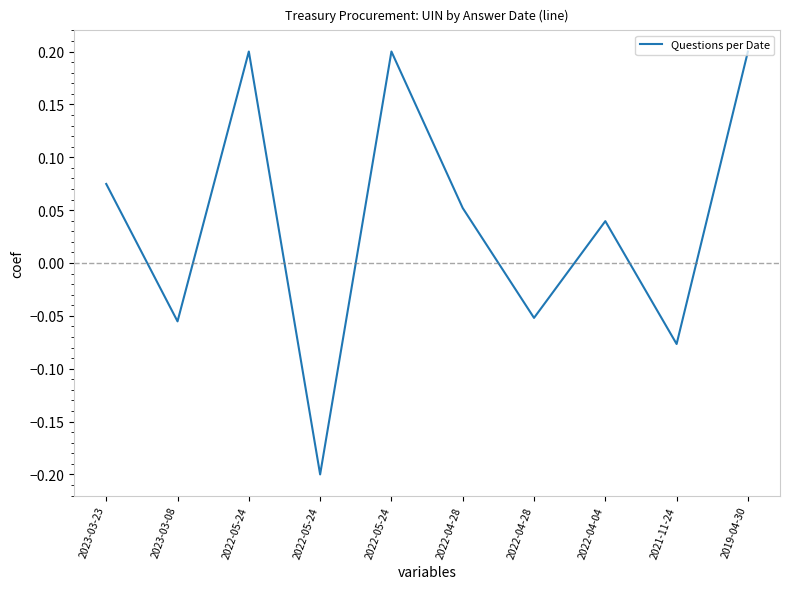

Is it true that the value at 2019-04-30 is 0.3?

False